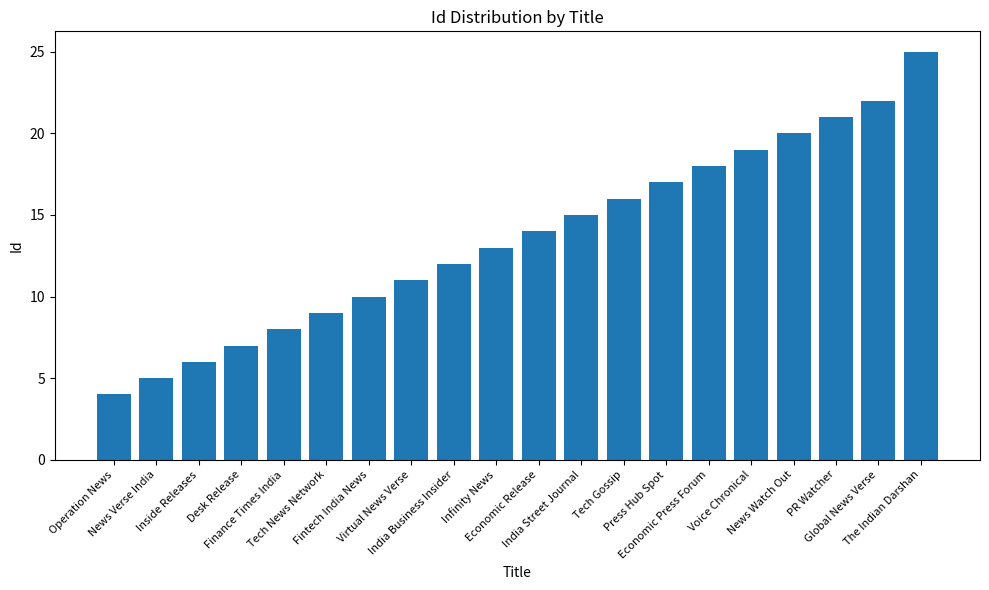

What is the approximate value at Tech News Network, to the nearest 5?

10